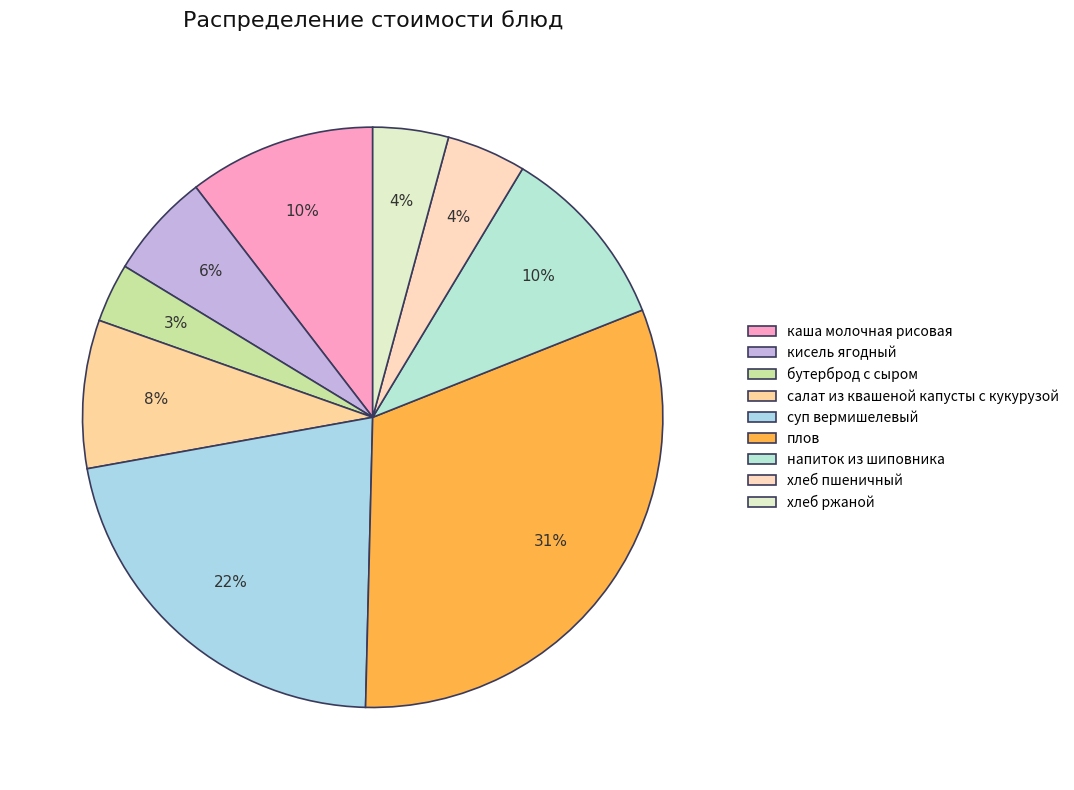

Count the number of slices in the pie.

9